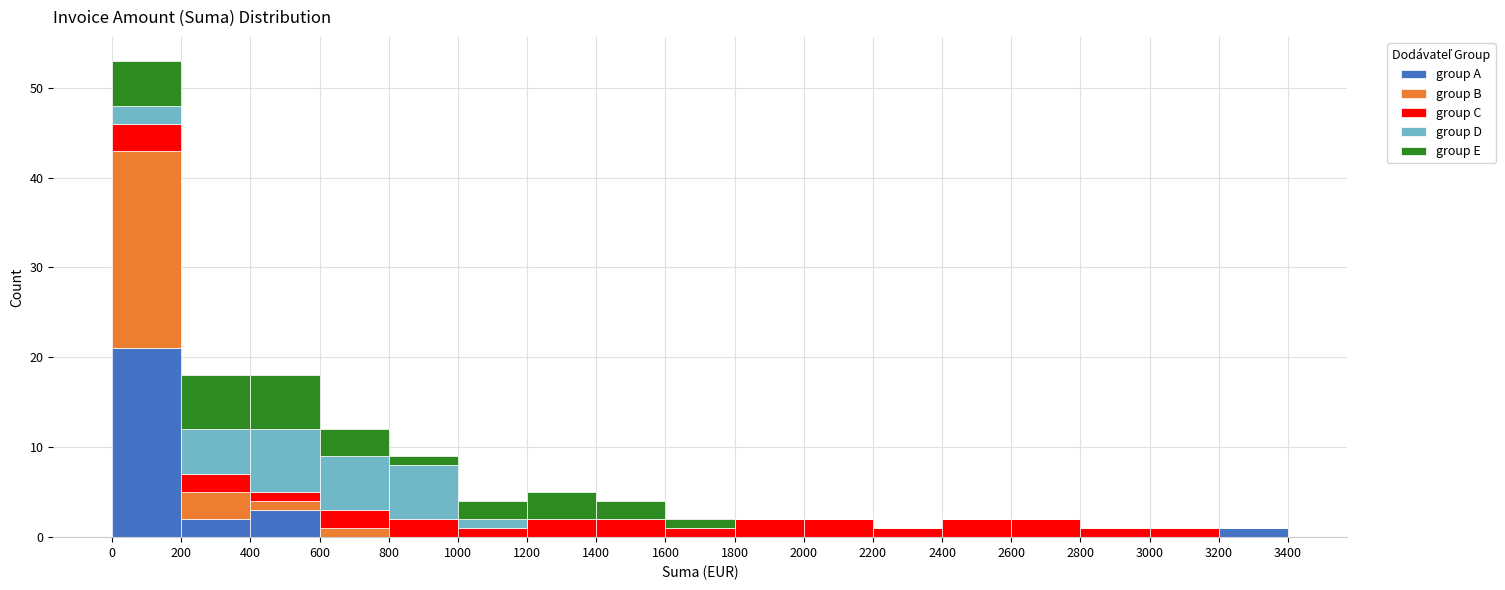

Reading left to right, list every stacked bar in this chart as the range it spans on the x-axis followed by its total height. The values are not printed on the chart, so give them approximately, as read against the axis.

0 to 200: 53
200 to 400: 18
400 to 600: 18
600 to 800: 12
800 to 1000: 9
1000 to 1200: 4
1200 to 1400: 5
1400 to 1600: 4
1600 to 1800: 2
1800 to 2000: 2
2000 to 2200: 2
2200 to 2400: 1
2400 to 2600: 2
2600 to 2800: 2
2800 to 3000: 1
3000 to 3200: 1
3200 to 3400: 1